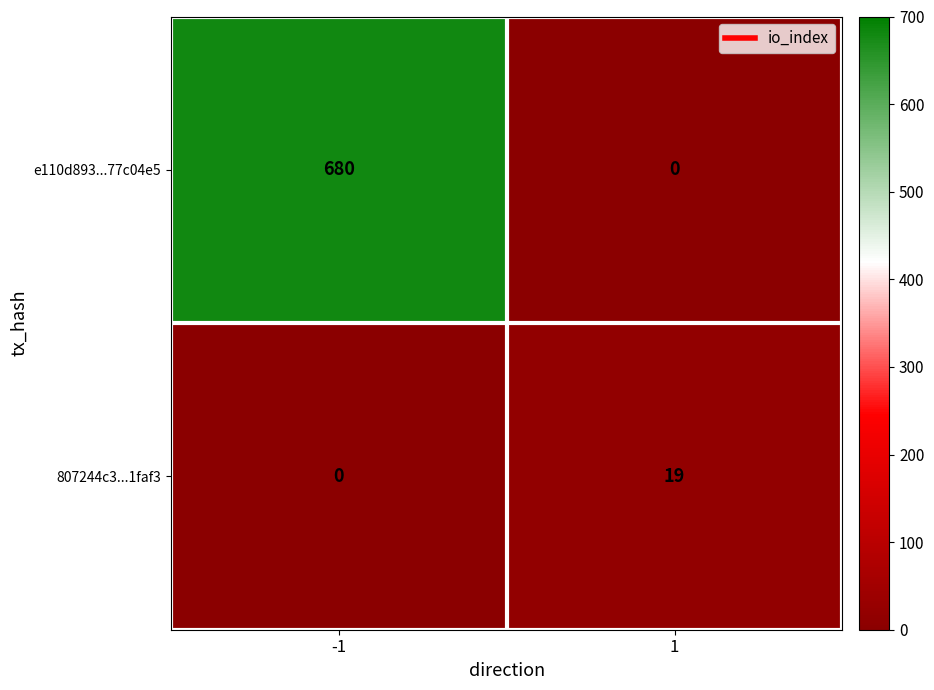

Reading left to right, transcribe all the data shown in this chart.

e110d893...77c04e5: -1=680	1=0
807244c3...1faf3: -1=0	1=19